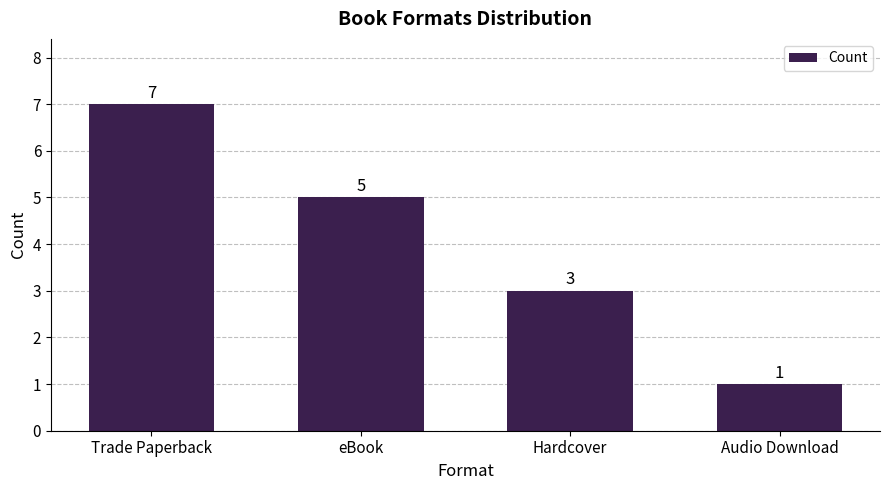

What is the change in value from Trade Paperback to eBook?

-2